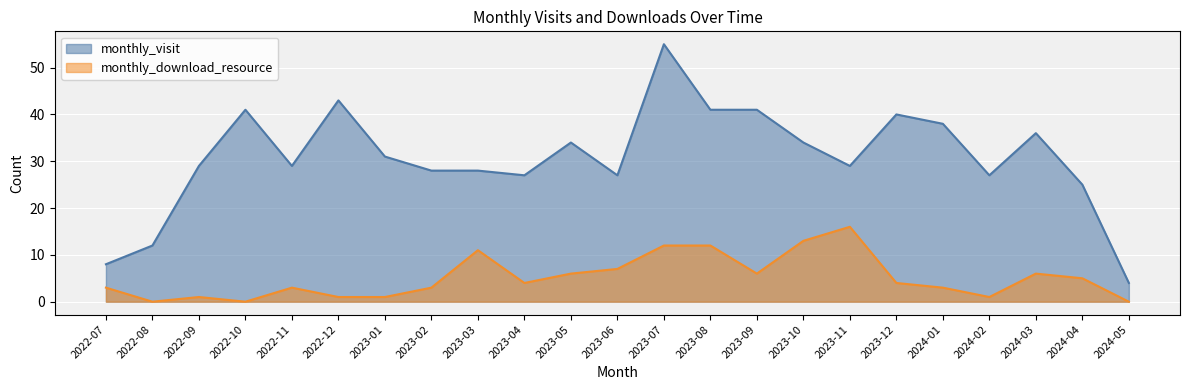

True or false: monthly_visit has a value of 28 at 2023-02.

True